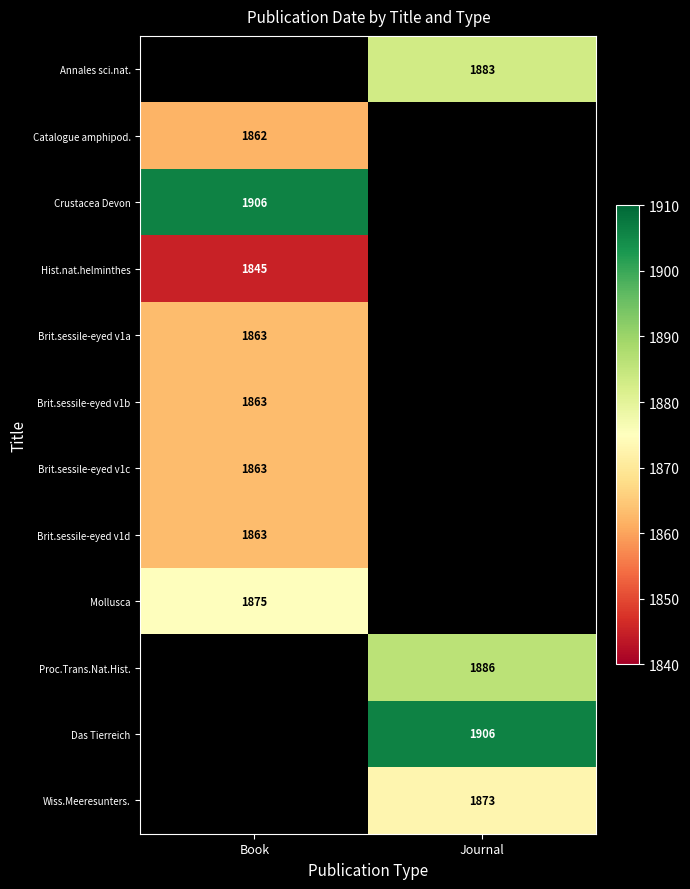

The Brit.sessile-eyed v1c series shows 2764 at Book. True or false?

False